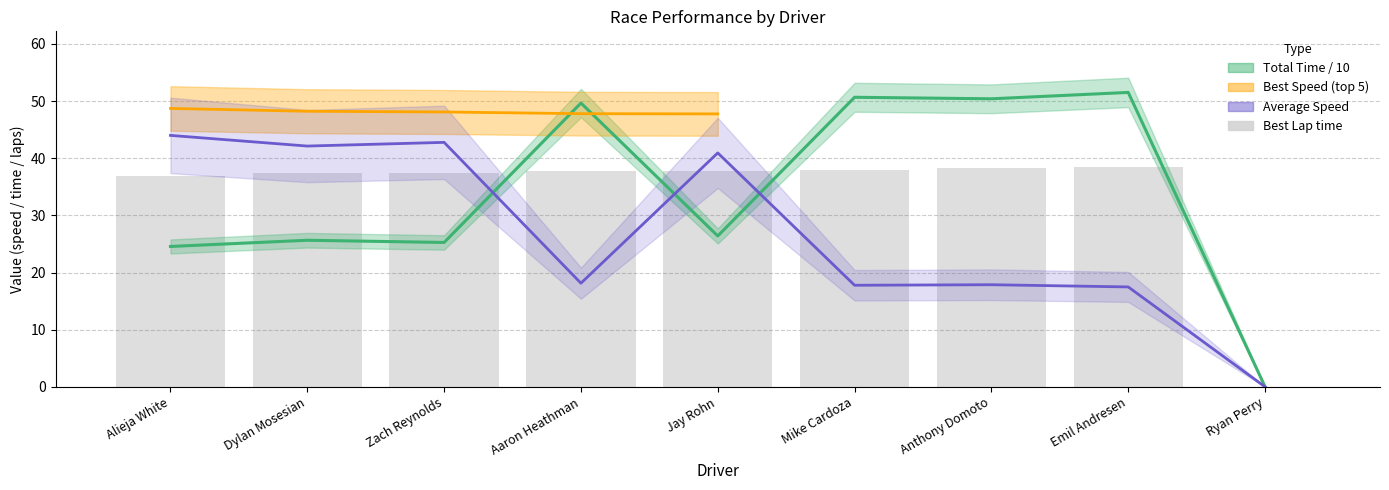

Count the number of categories in the chart.

9